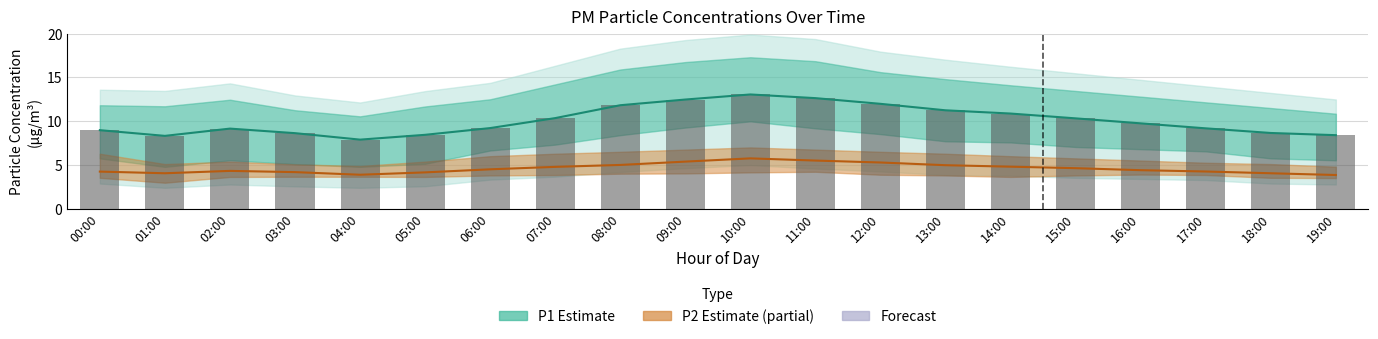

Reading right to left, list all the values displayed in this chart.

8.4	8.7	9.2	9.8	10.3	10.9	11.2	12.0	12.6	13.1	12.5	11.8	10.3	9.2	8.4	7.9	8.6	9.2	8.3	9.0